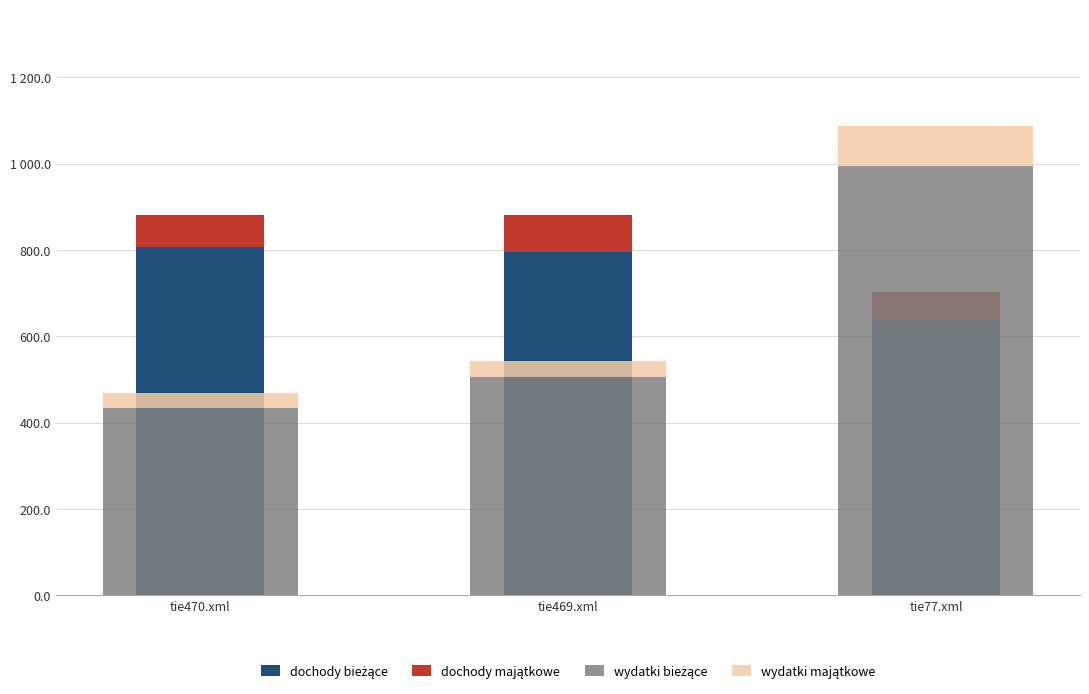

What is the approximate value of wydatki majątkowe at tie469.xml?

35.3